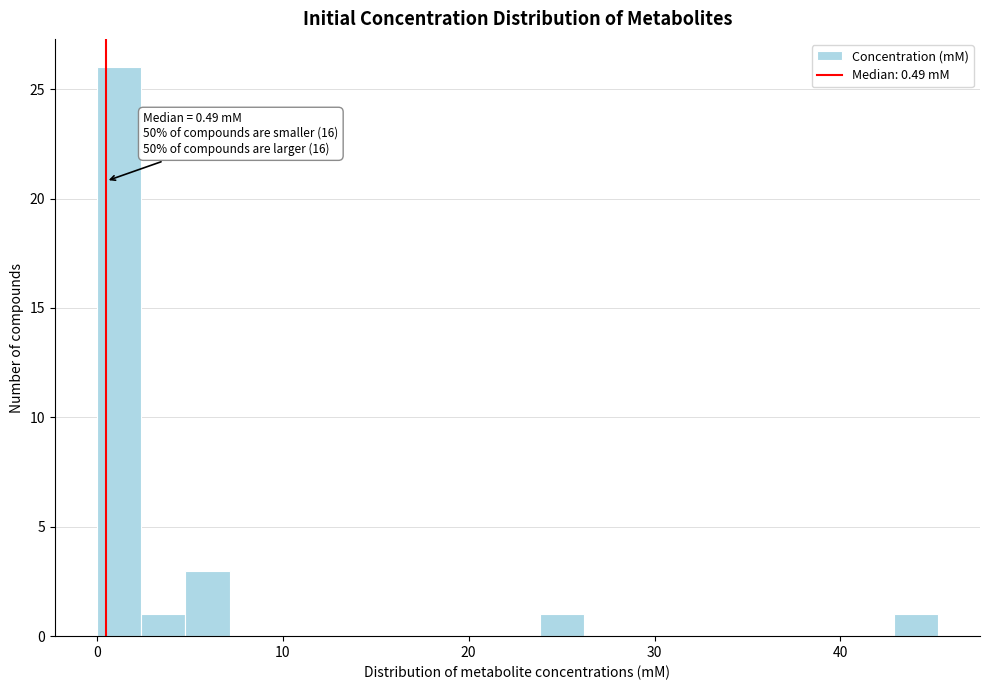

Around what value on the x-axis is the tallest bar? Give the approximate position of its centre, as read against the axis.

1